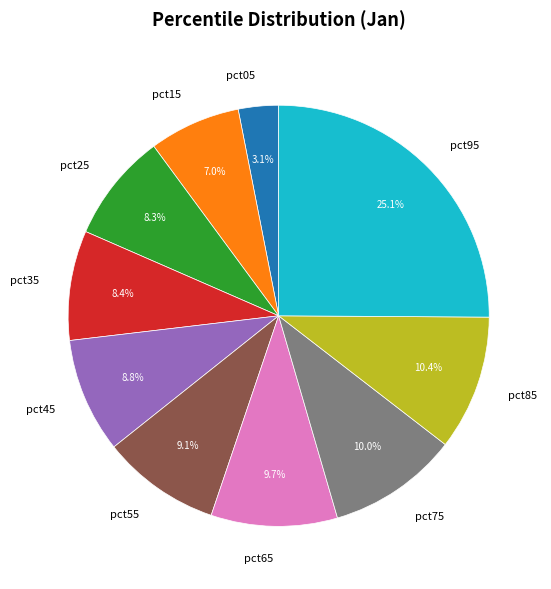

To the nearest percent, what is the average slice percentage?

10%